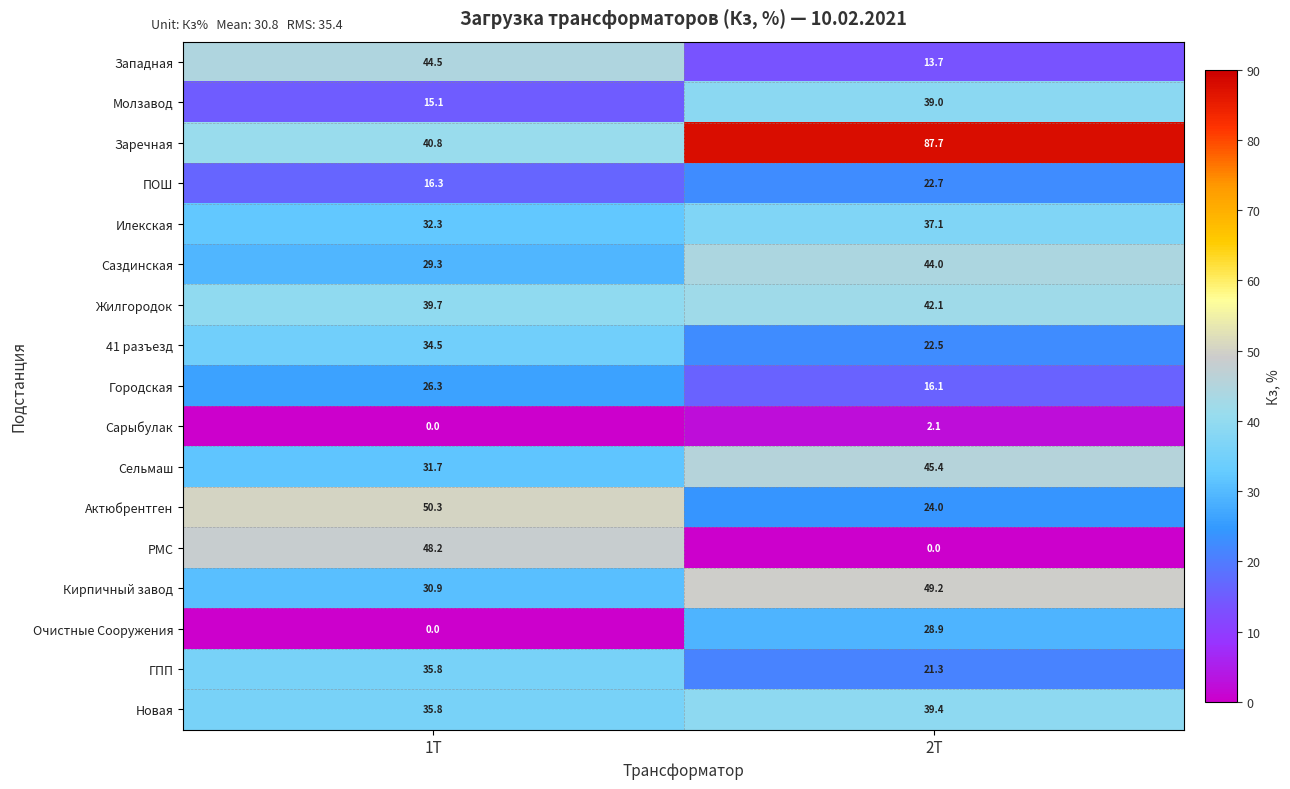

At how many categories does at least one series exceed 1?

2